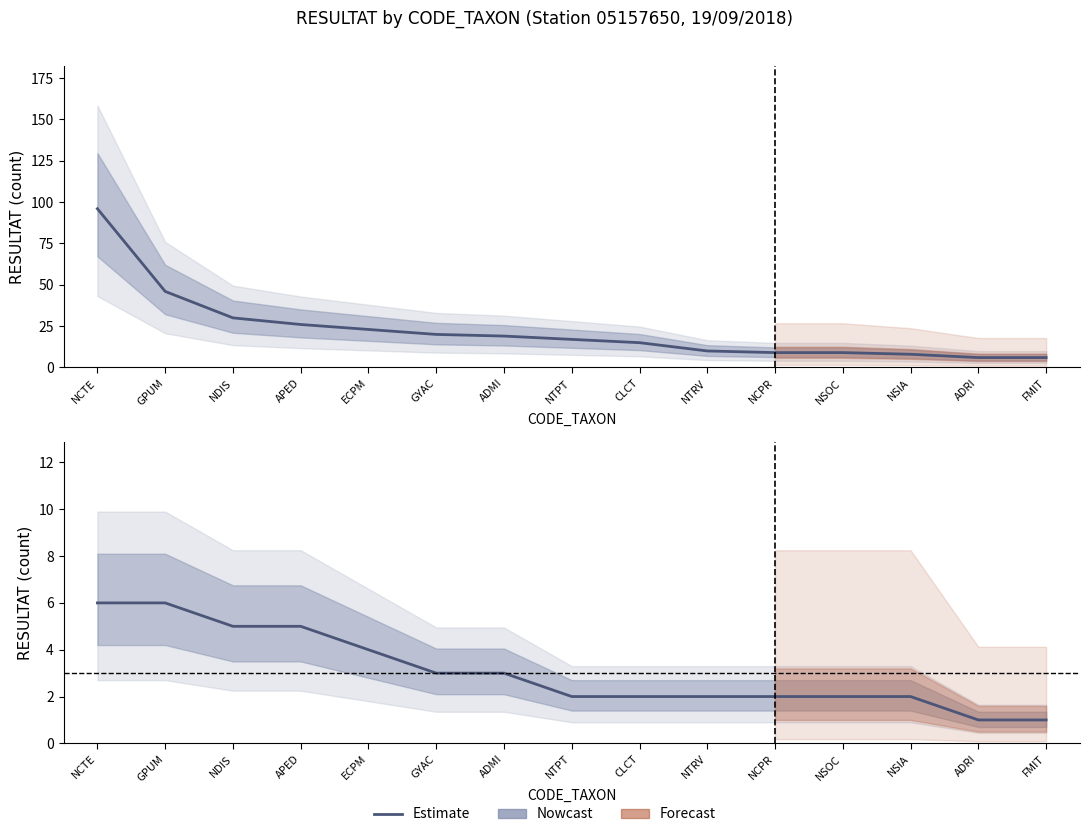

At which category is the sum across all series the highest?

NCTE